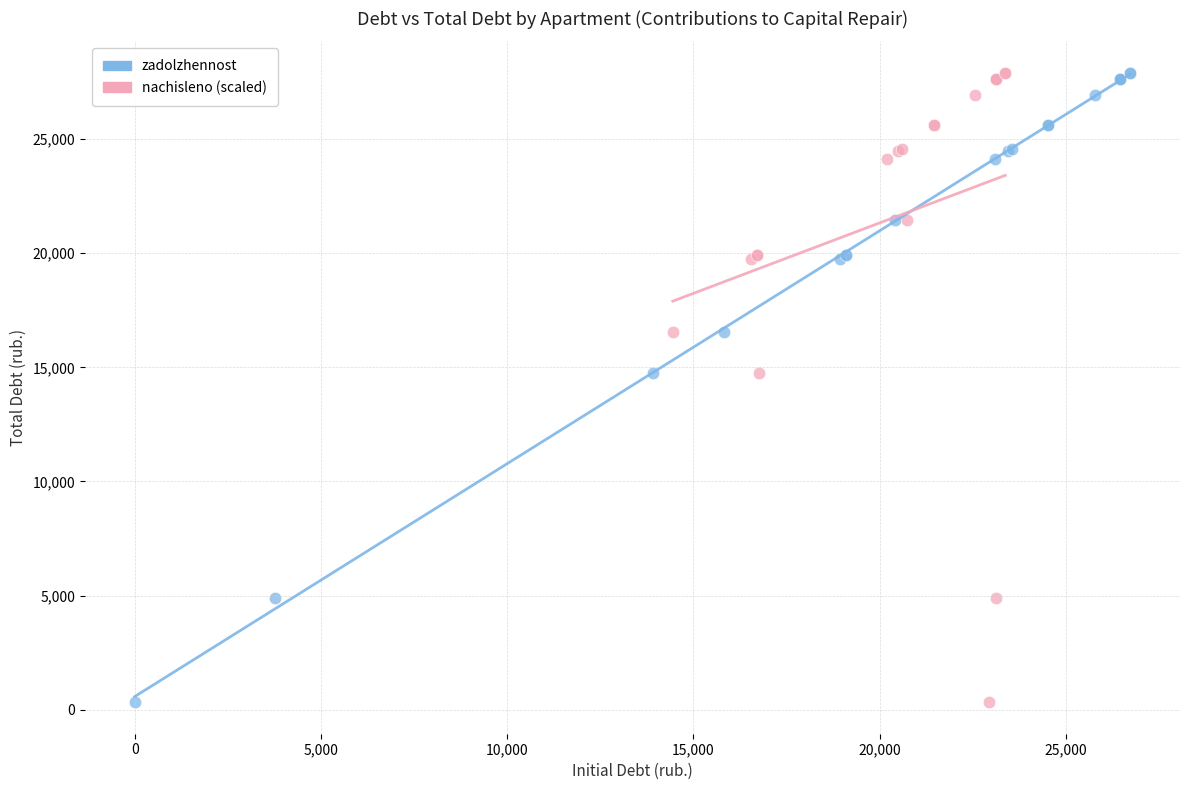

What are all the series names shown in the legend?

zadolzhennost, nachisleno (scaled)